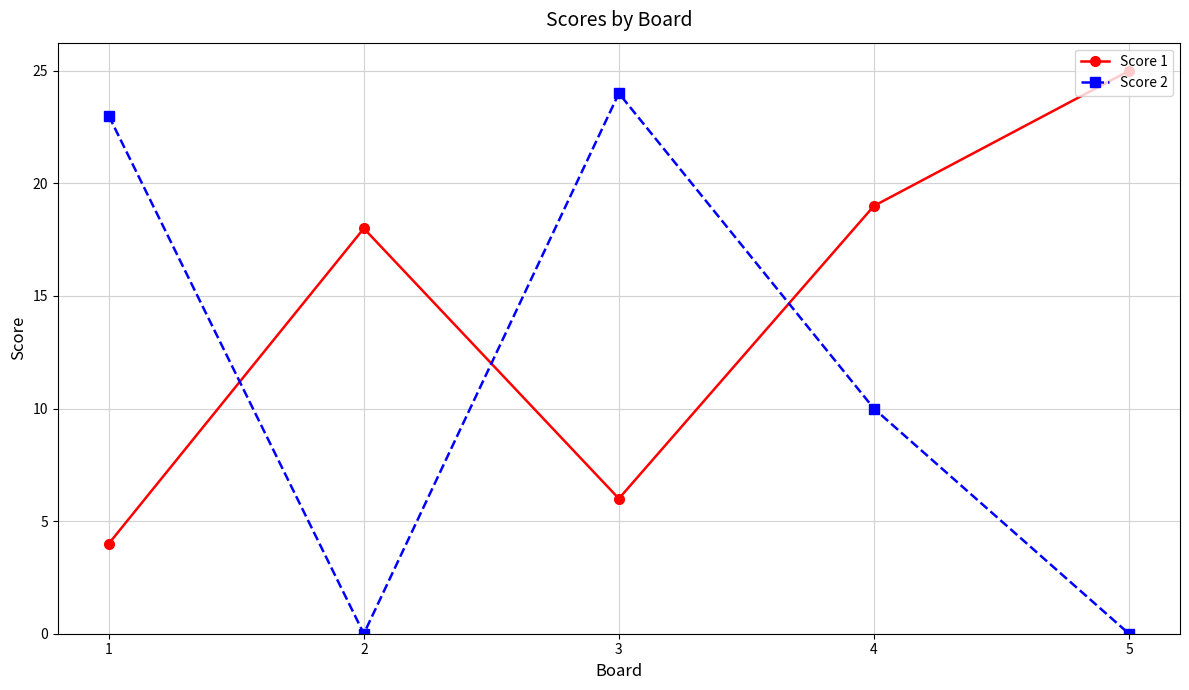

At which category is the sum across all series the highest?

3